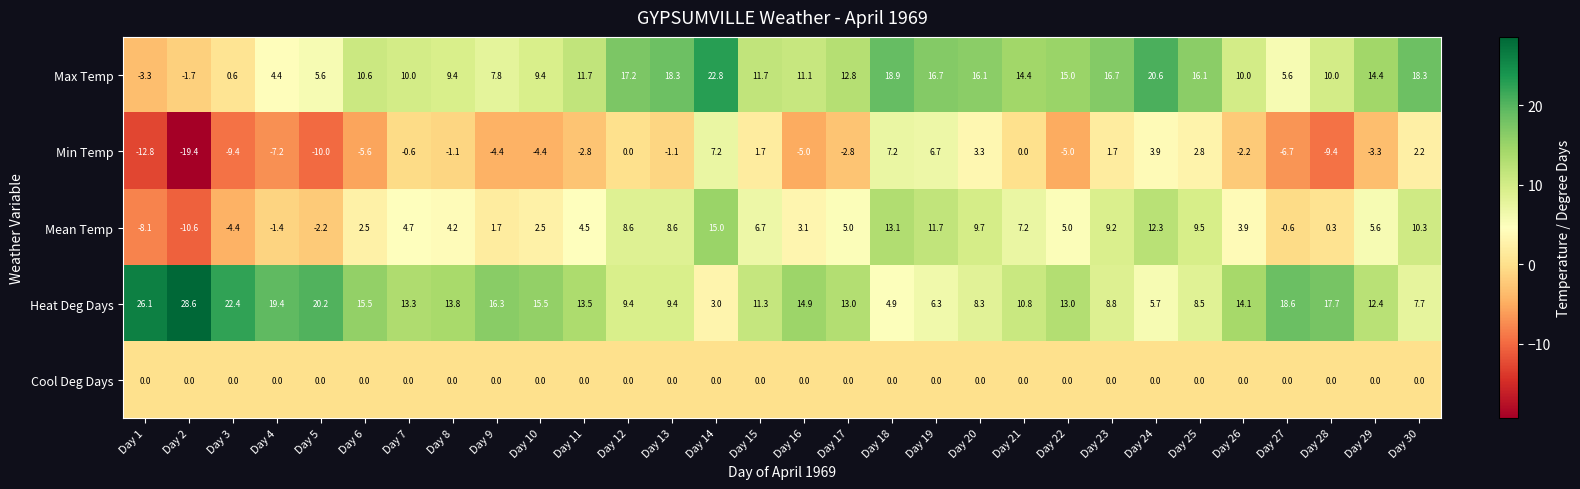

What is the sum of all Max Temp values?

351.2